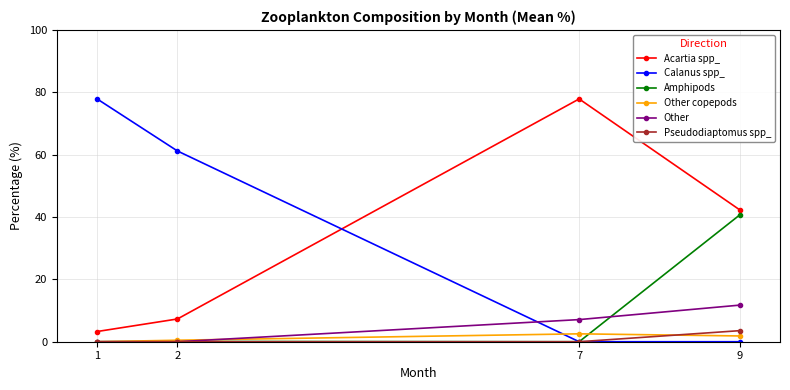

Does the chart have visible grid lines?

Yes